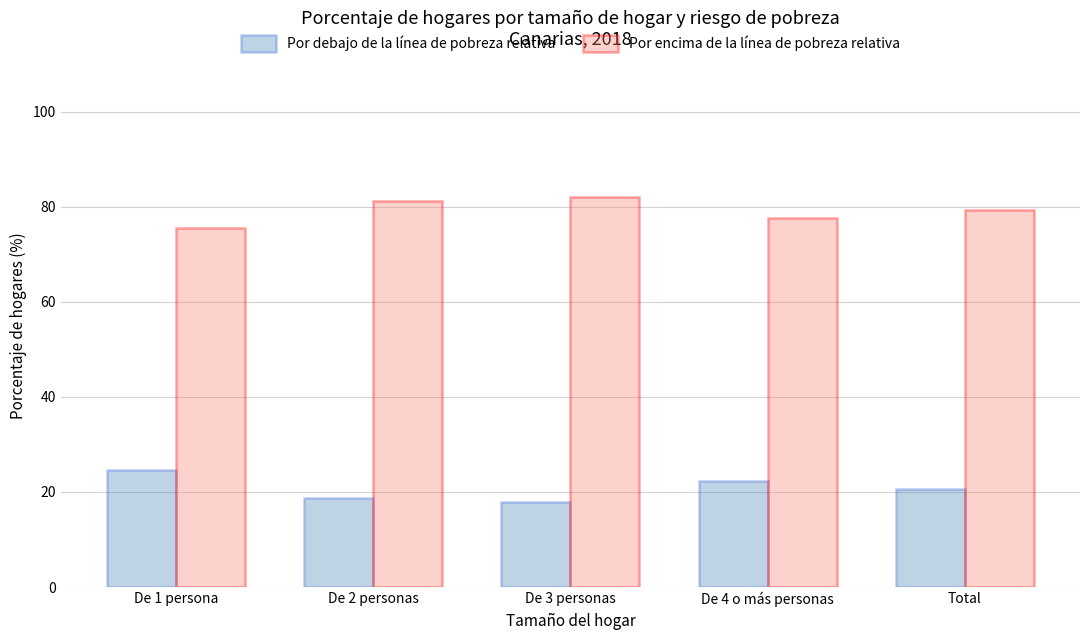

What is the difference between the second highest and minimum values in the Por debajo de la línea de pobreza relativa series?

4.5